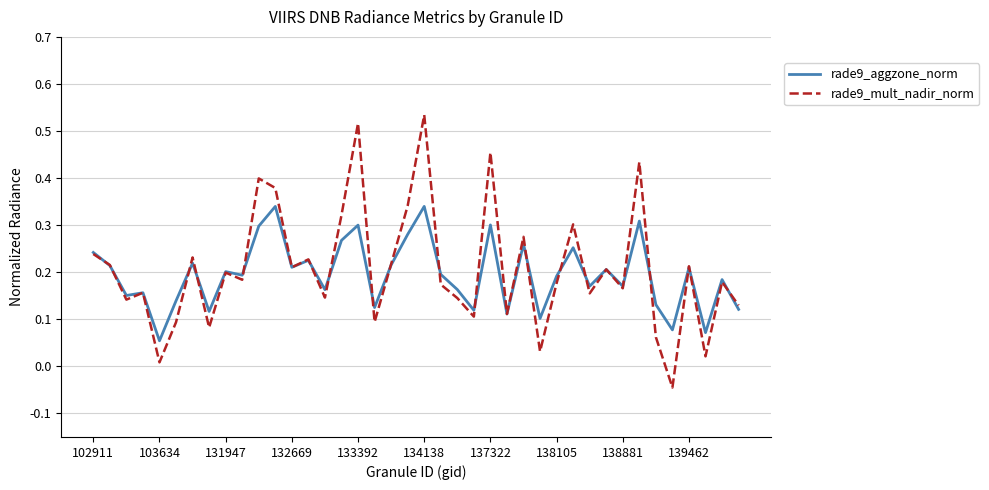

Which series has the largest range (max minus min)?

rade9_mult_nadir_norm